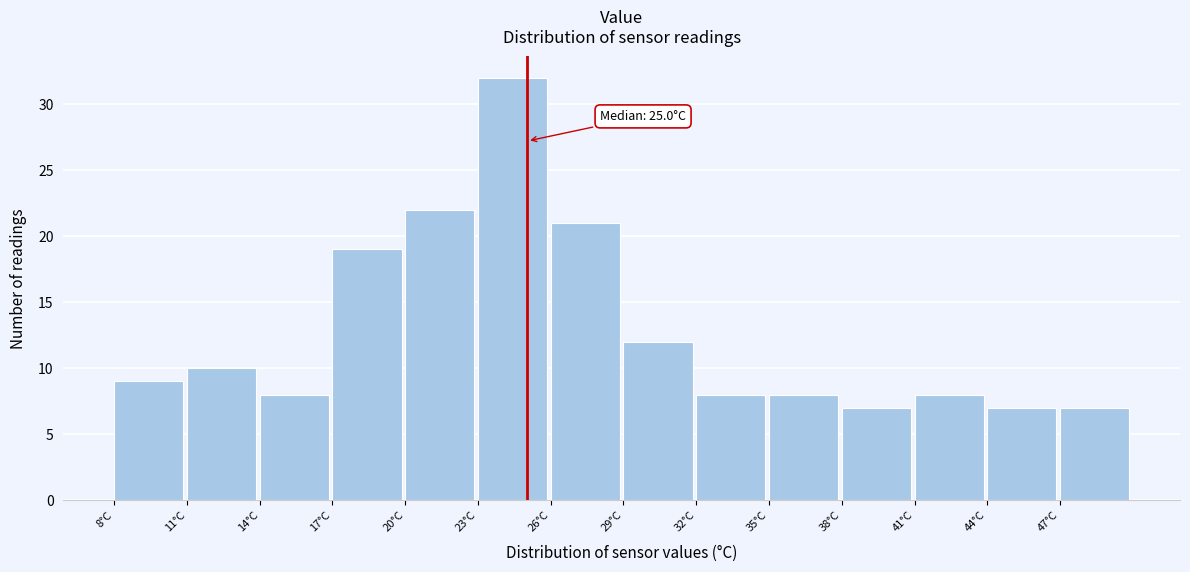

Which range on the x-axis has the tallest bar?

23 to 26